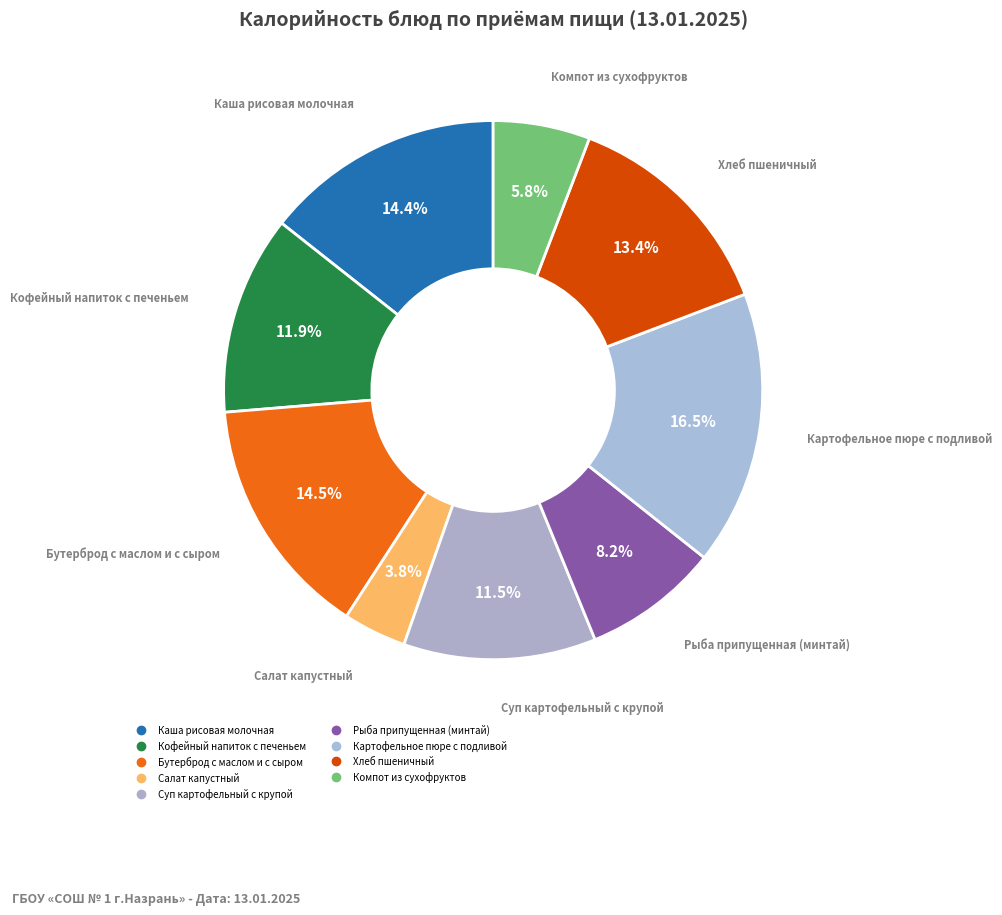

To the nearest percent, what percentage of the pie is Салат капустный?

4%